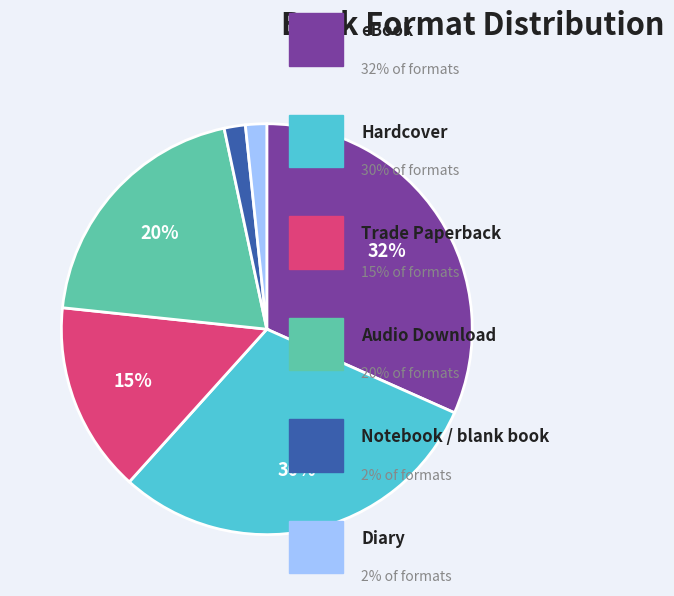

Is there any slice that represents more than half of the pie?

No